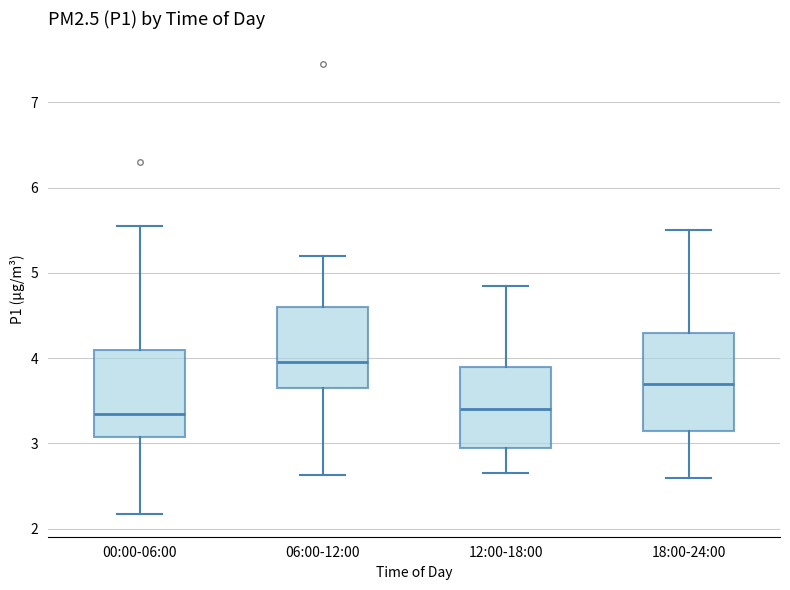

Reading left to right, transcribe this box plot: for each box, give where its median line is, the range the box spans, and where its two whiskers end, as read against the y-axis. The values are not printed on the chart, so give them approximately, as read against the axis.

00:00-06:00: median 3.4, box 3.1 to 4.1, whiskers 2.2 to 5.6
06:00-12:00: median 4.0, box 3.7 to 4.6, whiskers 2.6 to 5.2
12:00-18:00: median 3.4, box 3.0 to 3.9, whiskers 2.7 to 4.9
18:00-24:00: median 3.7, box 3.2 to 4.3, whiskers 2.6 to 5.5